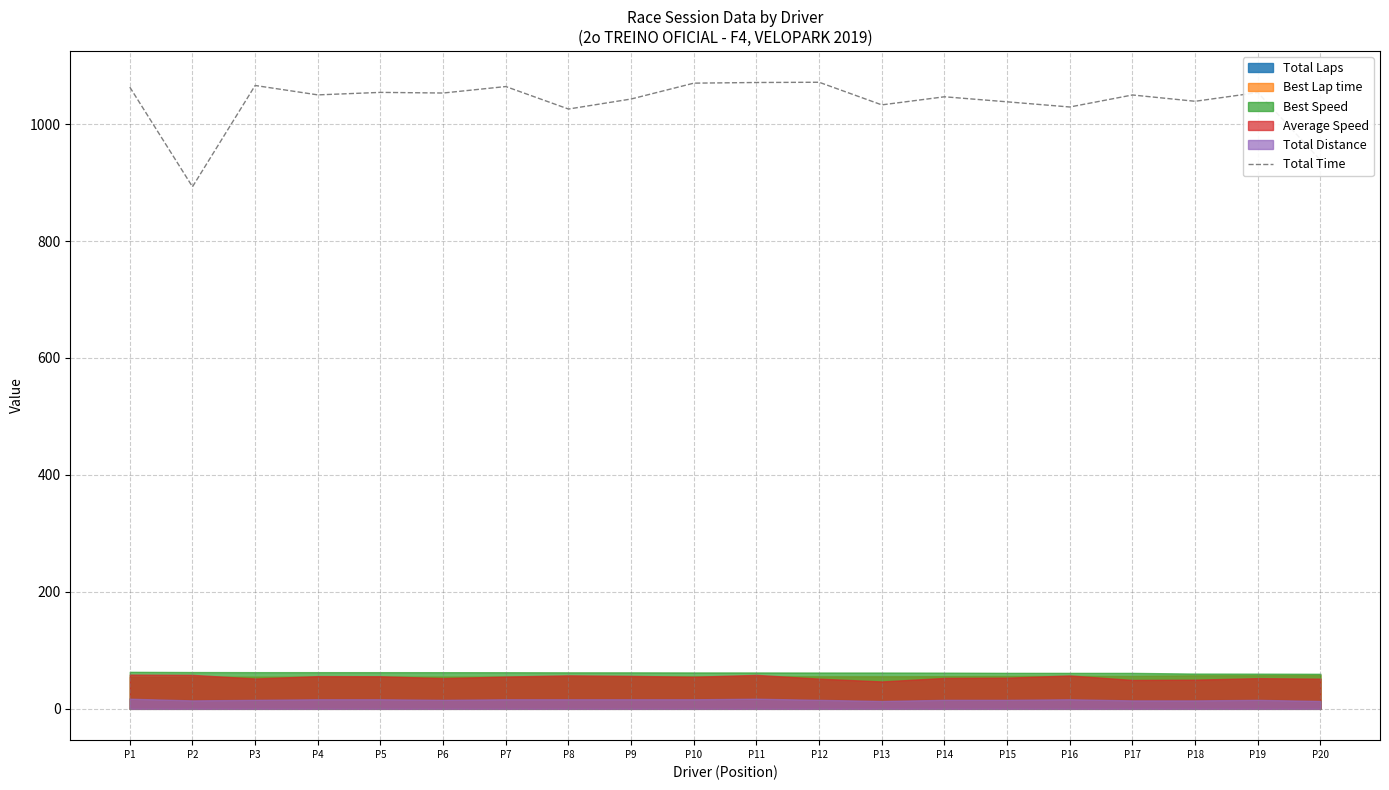

Where is the data nearest to the value 982?

P8